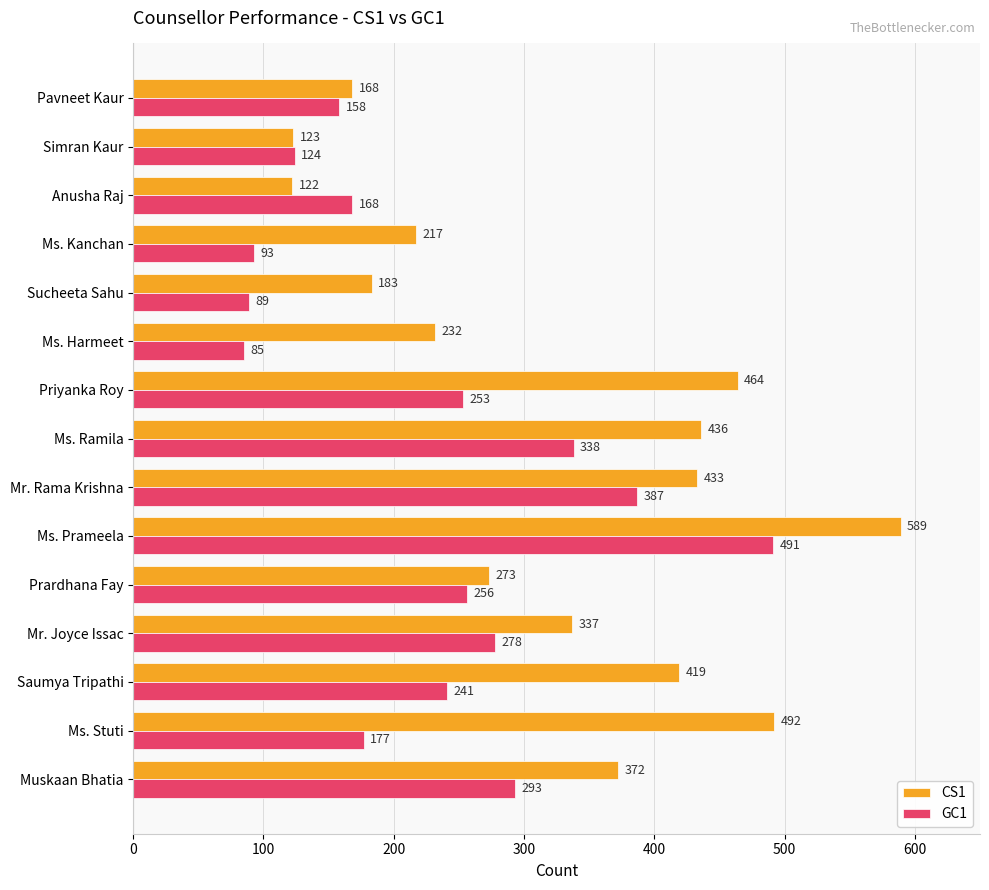

The value of CS1 at Ms. Prameela is 969. True or false?

False